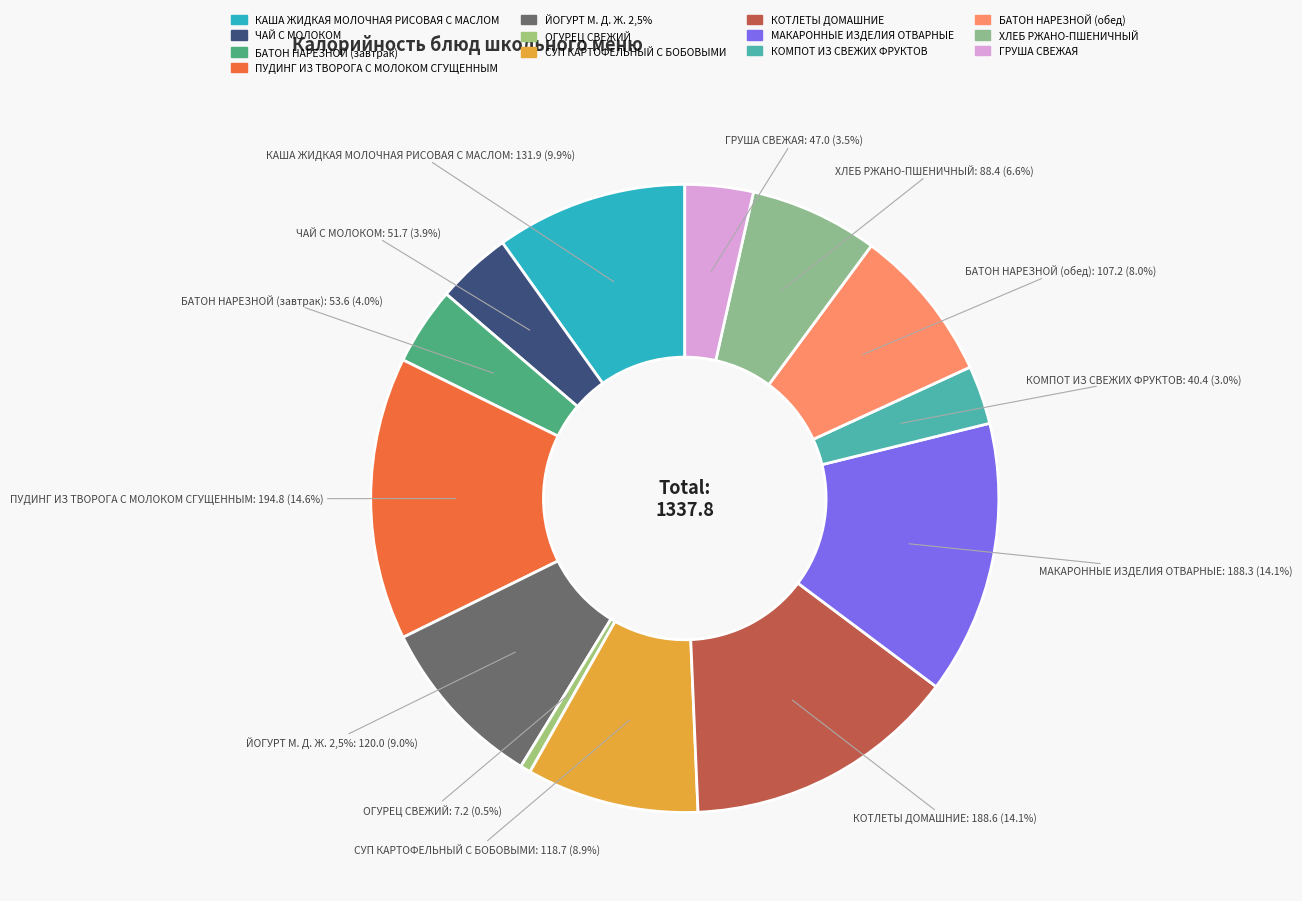

What percentage is the ПУДИНГ ИЗ ТВОРОГА С МОЛОКОМ СГУЩЕННЫМ slice, to the nearest percent?

15%